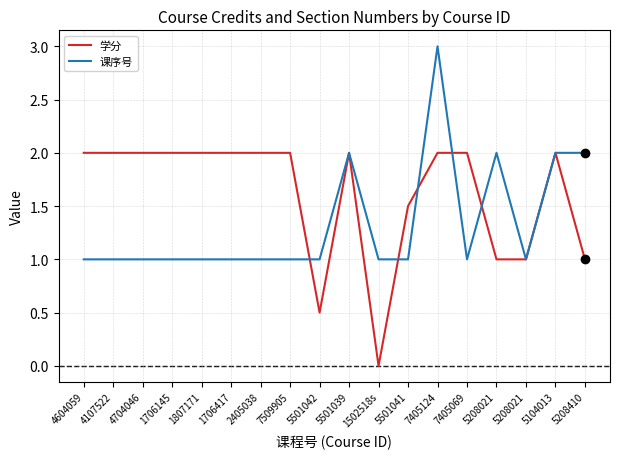

Read the 课序号 value at 4107522.

1.0